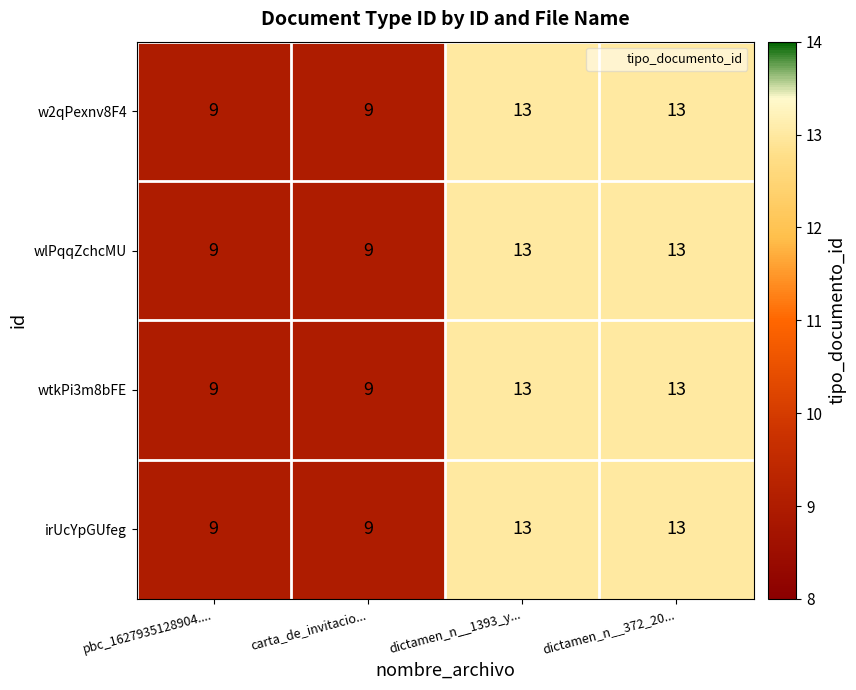

Reading right to left, transcribe all the data shown in this chart.

w2qPexnv8F4: 13	13	9	9
wlPqqZchcMU: 13	13	9	9
wtkPi3m8bFE: 13	13	9	9
irUcYpGUfeg: 13	13	9	9